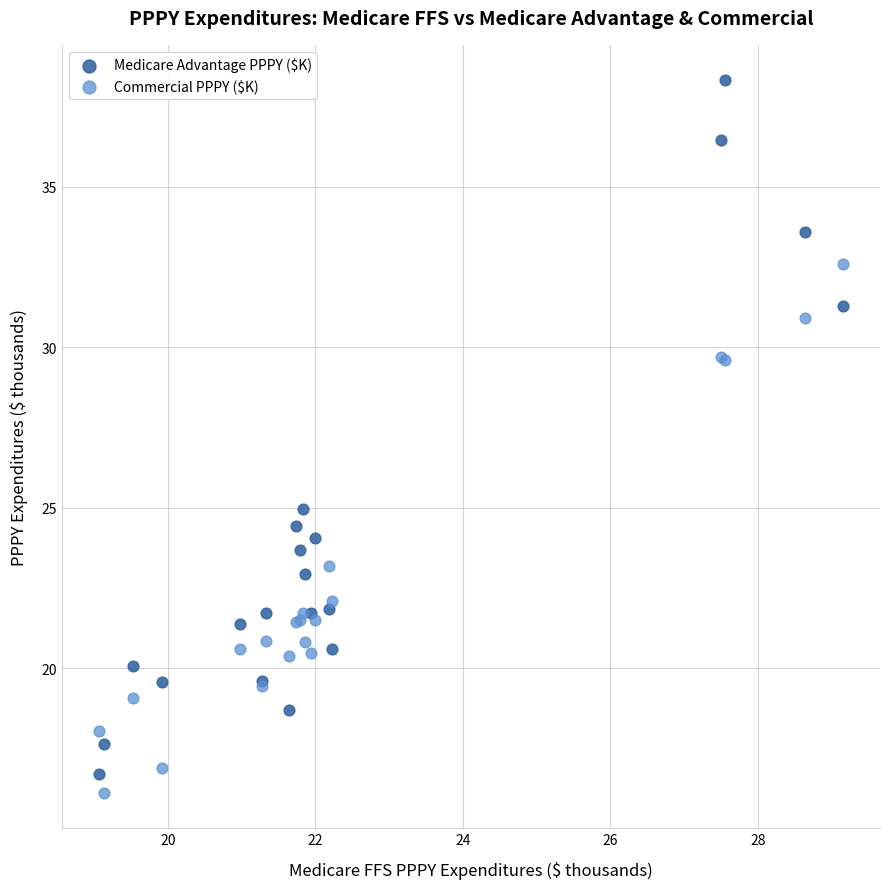

Which series reaches the maximum Y coordinate?

Medicare Advantage PPPY ($K)